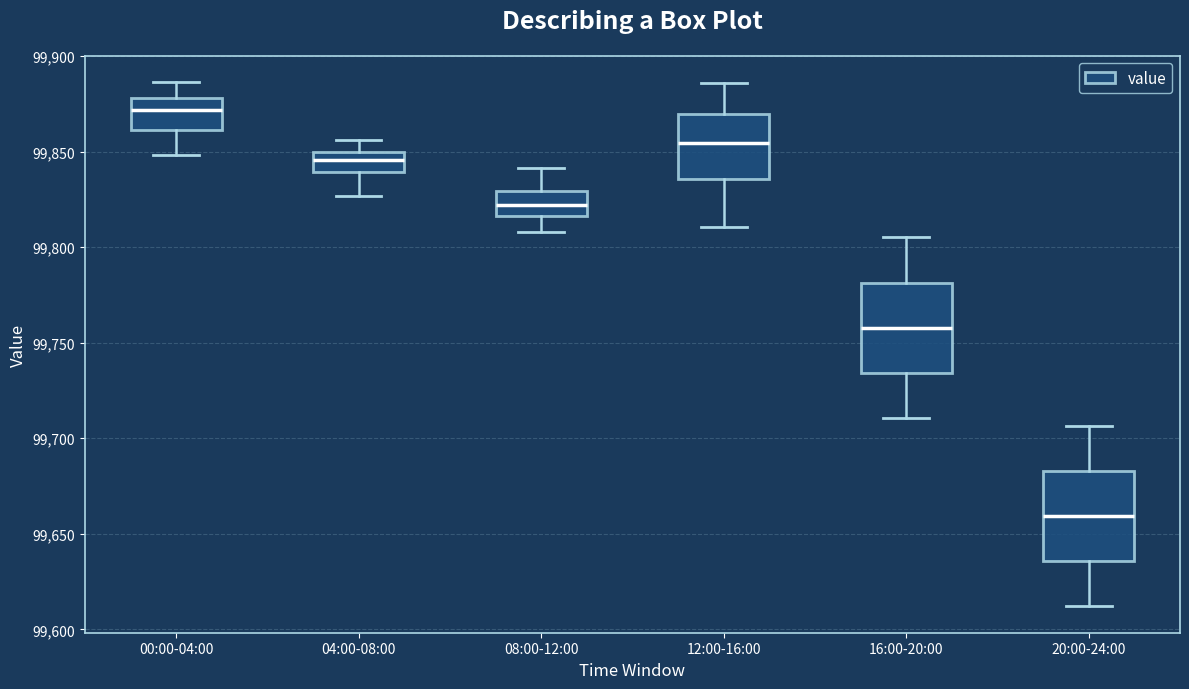

Reading left to right, transcribe this box plot: for each box, give where its median line is, the range the box spans, and where its two whiskers end, as read against the y-axis. The values are not printed on the chart, so give them approximately, as read against the axis.

00:00-04:00: median 99870, box 99860 to 99880, whiskers 99850 to 99885
04:00-08:00: median 99845, box 99840 to 99850, whiskers 99825 to 99855
08:00-12:00: median 99820, box 99815 to 99830, whiskers 99810 to 99840
12:00-16:00: median 99855, box 99835 to 99870, whiskers 99810 to 99885
16:00-20:00: median 99760, box 99735 to 99780, whiskers 99710 to 99805
20:00-24:00: median 99660, box 99635 to 99685, whiskers 99610 to 99705